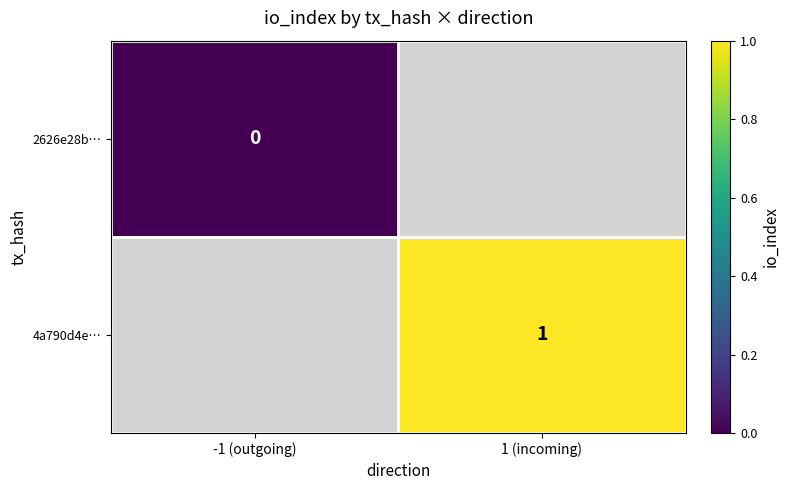

Between -1 (outgoing) and 1 (incoming), which is larger?

1 (incoming)